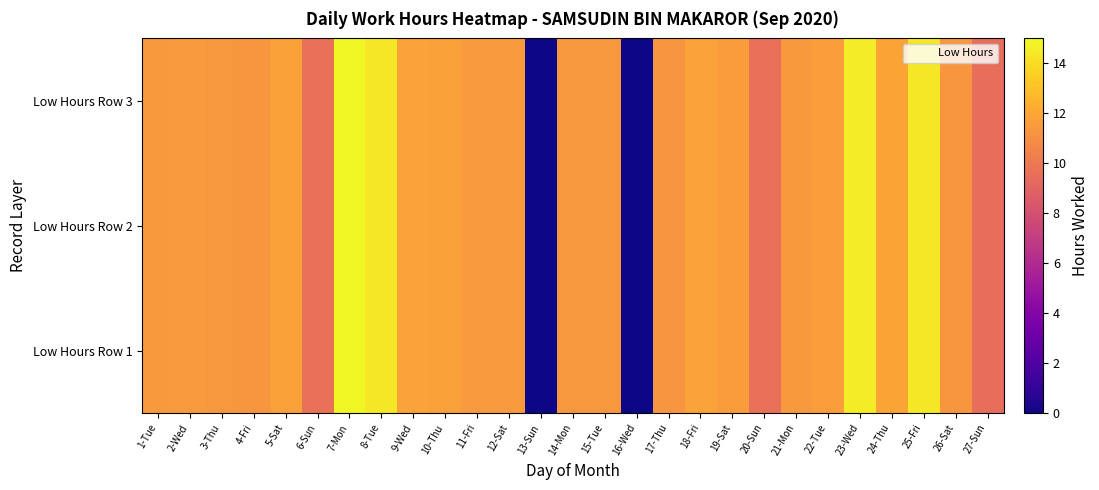

What is the maximum value shown in the chart?

14.9